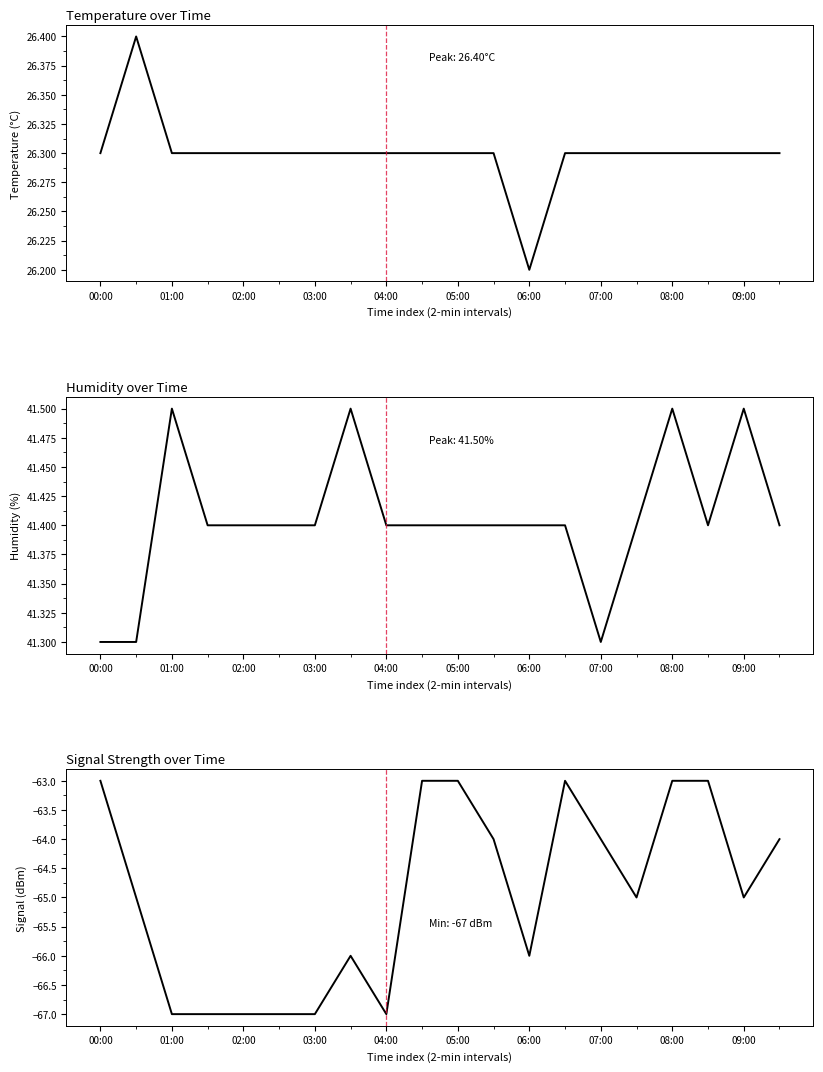

Count the Temperature values in the range 26 to 27.

20